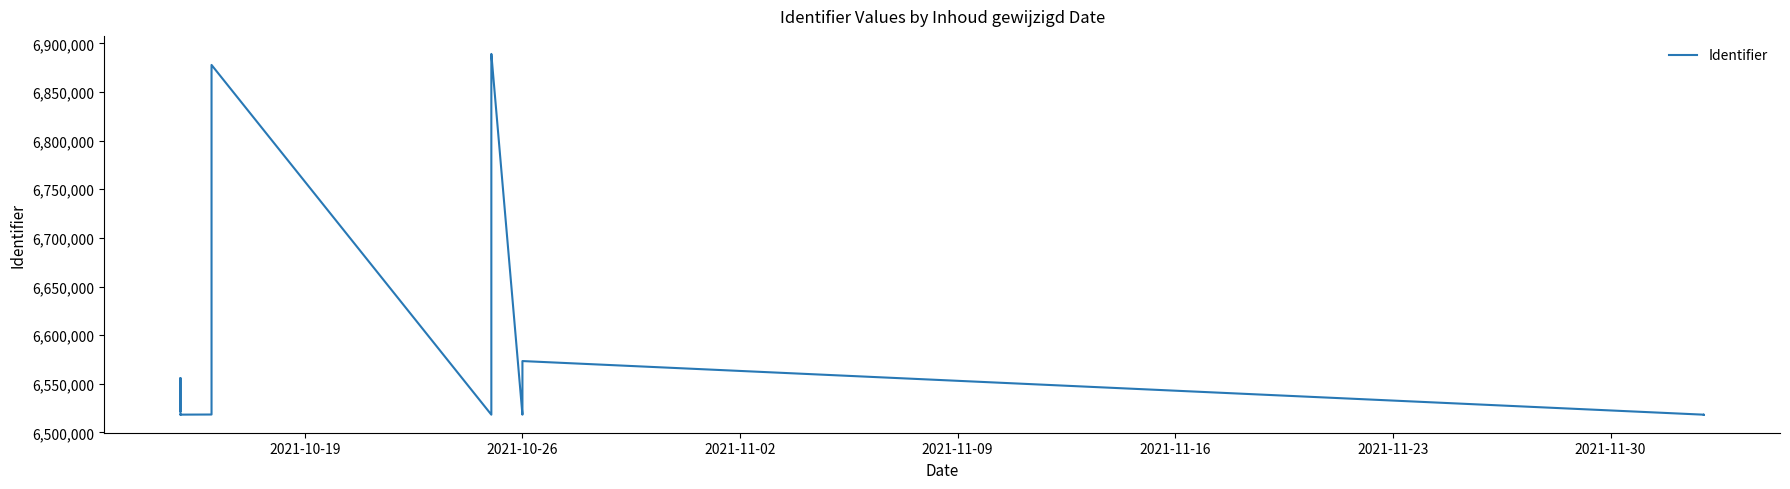

What is the label of the 17th point from the left?

2021-10-26